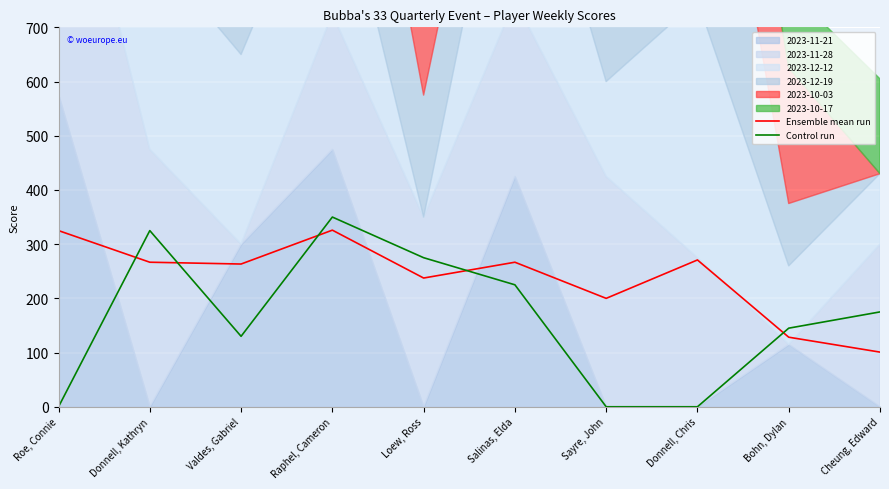

Count the Control run values in the range 0 to 275.

8